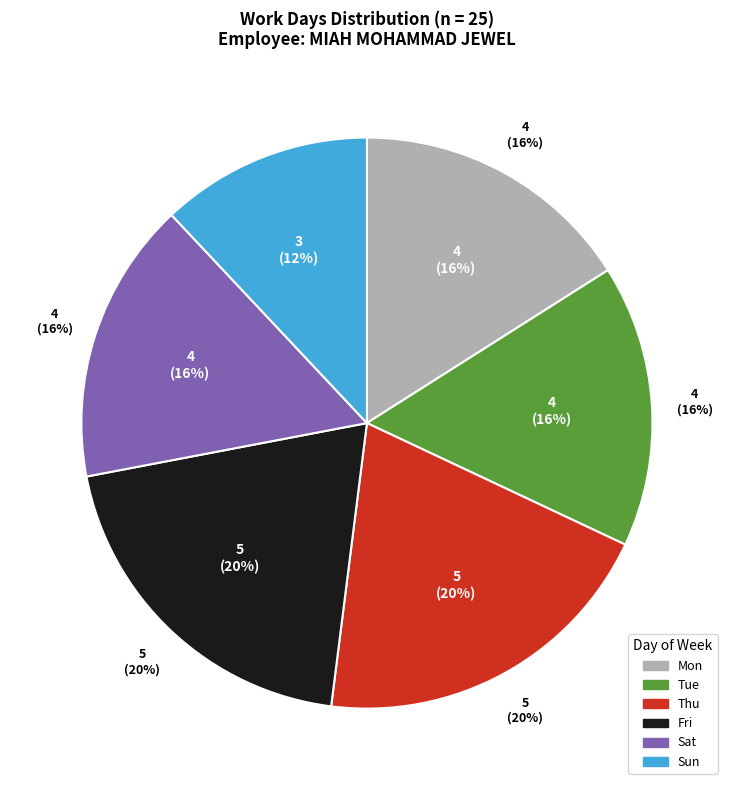

Approximately how many times larger is the value at Sat compared to Thu?

0.8